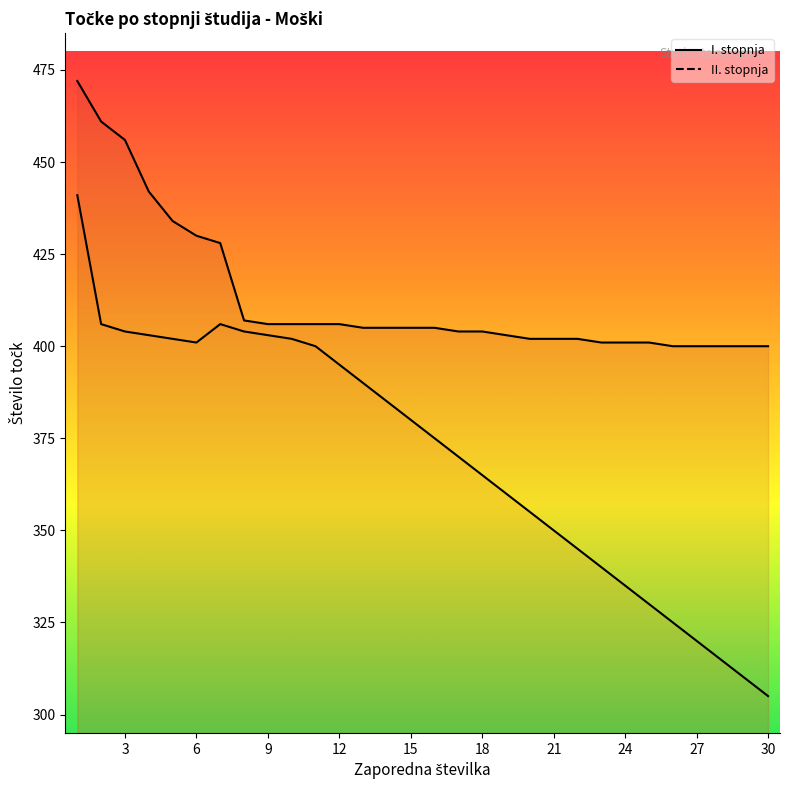

Which series has the largest range (max minus min)?

II. stopnja